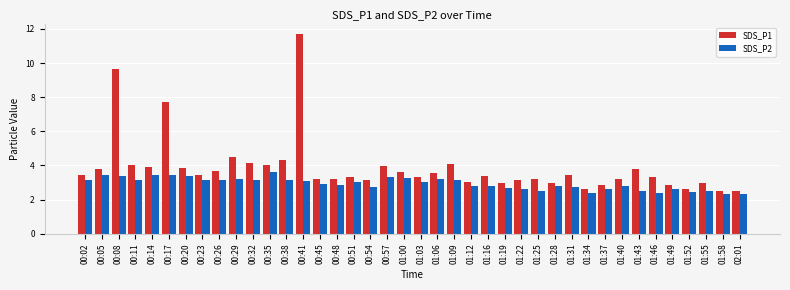

How many bars are there in total?

80